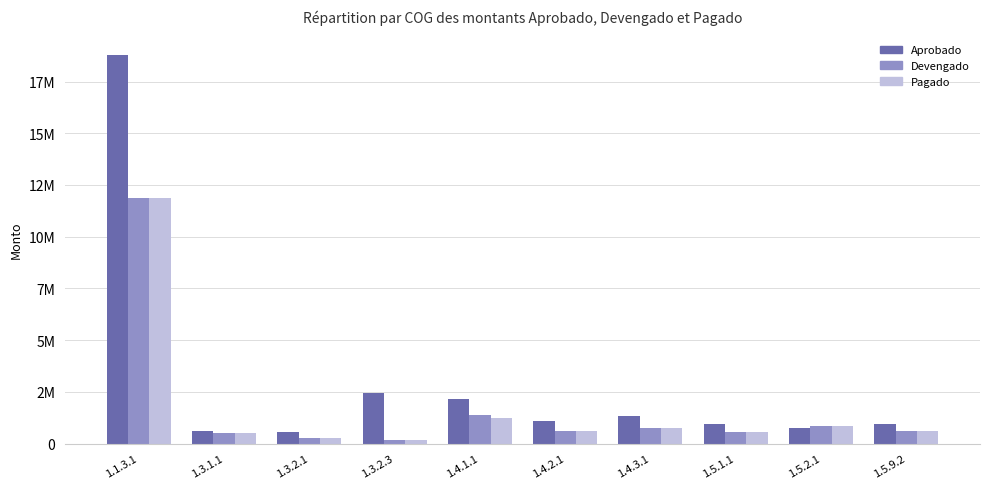

Which series changed the most between 1.3.2.1 and 1.5.2.1?

Devengado